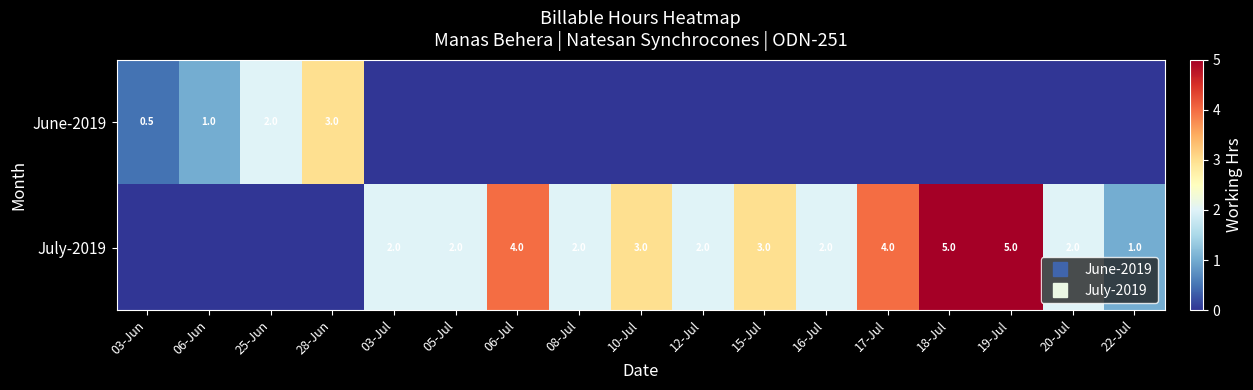

List the series in order of their overall mean, lowest first.

June-2019, July-2019